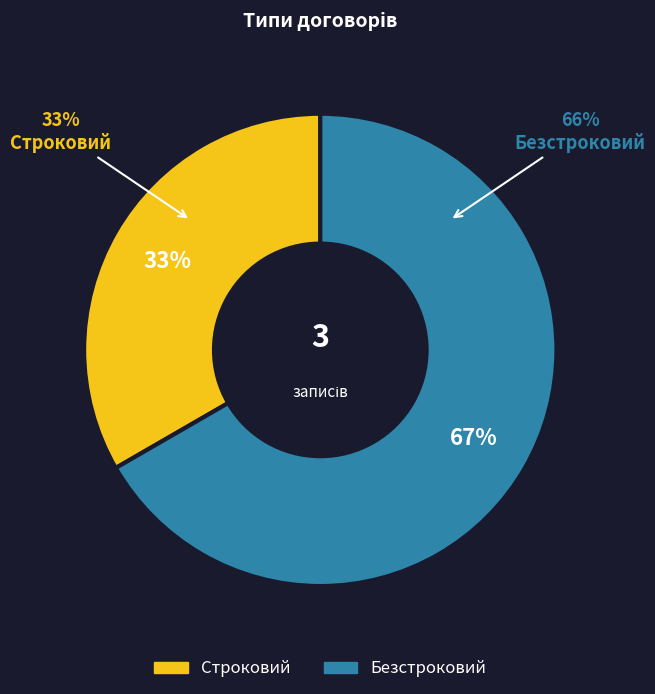

How many segments does this pie chart have?

2